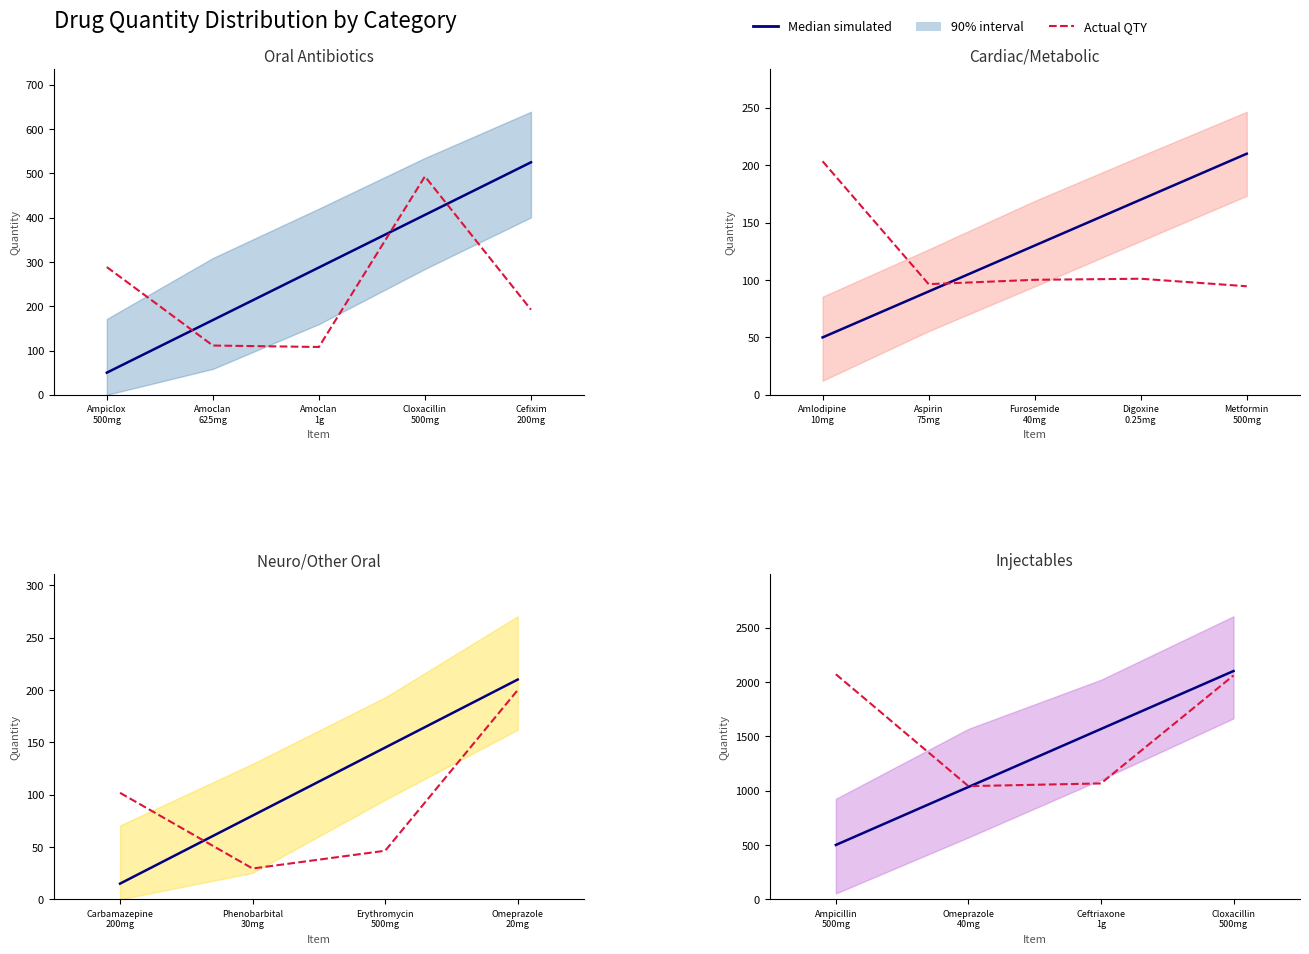

Rank the series by their maximum value, from lowest to highest.

Actual QTY, Median simulated